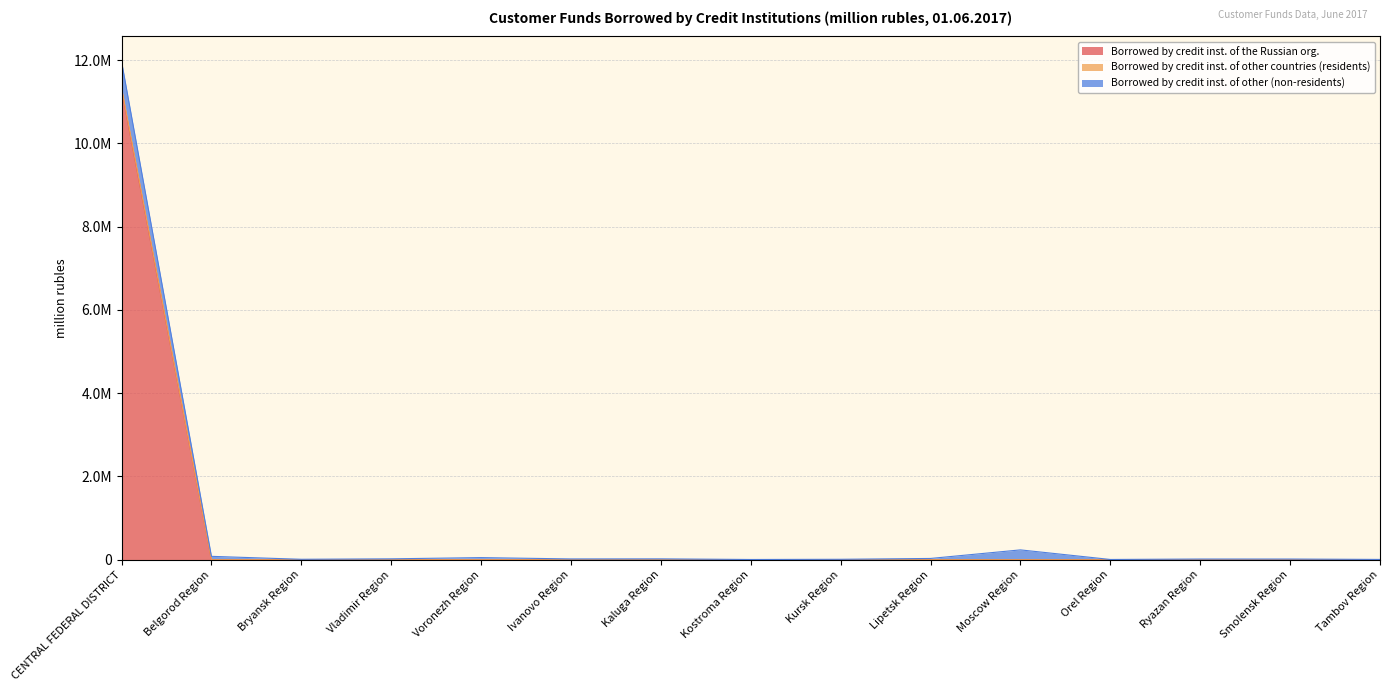

Between Kostroma Region and Ryazan Region, which series saw the biggest shift?

Borrowed by credit inst. of other countries (residents)